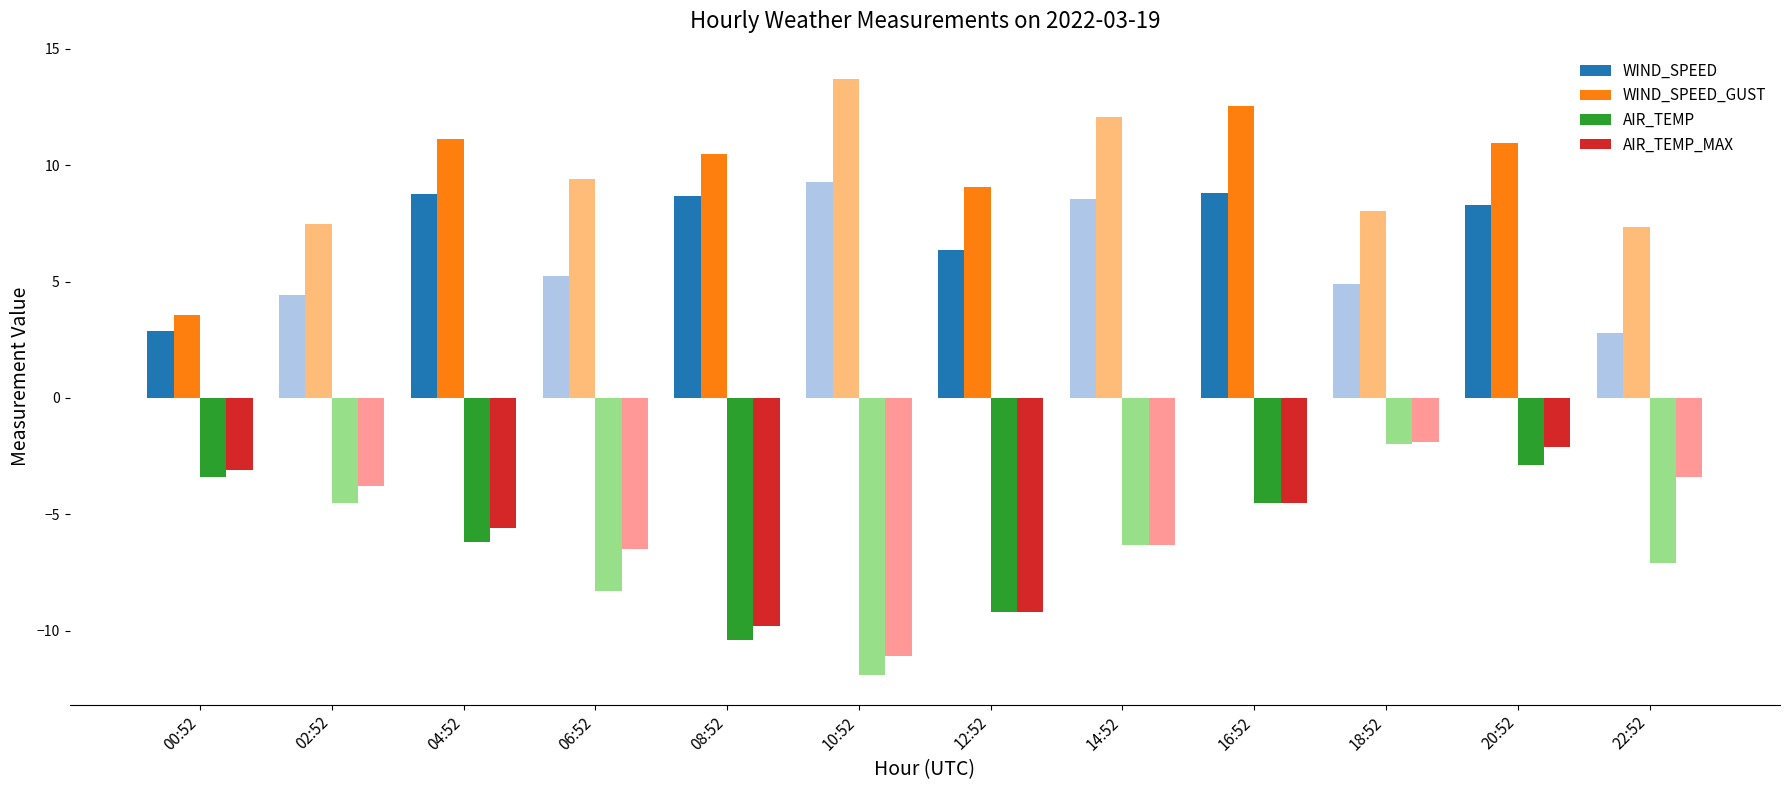

What is the difference between the maximum and minimum values in the WIND_SPEED_GUST series?

10.2